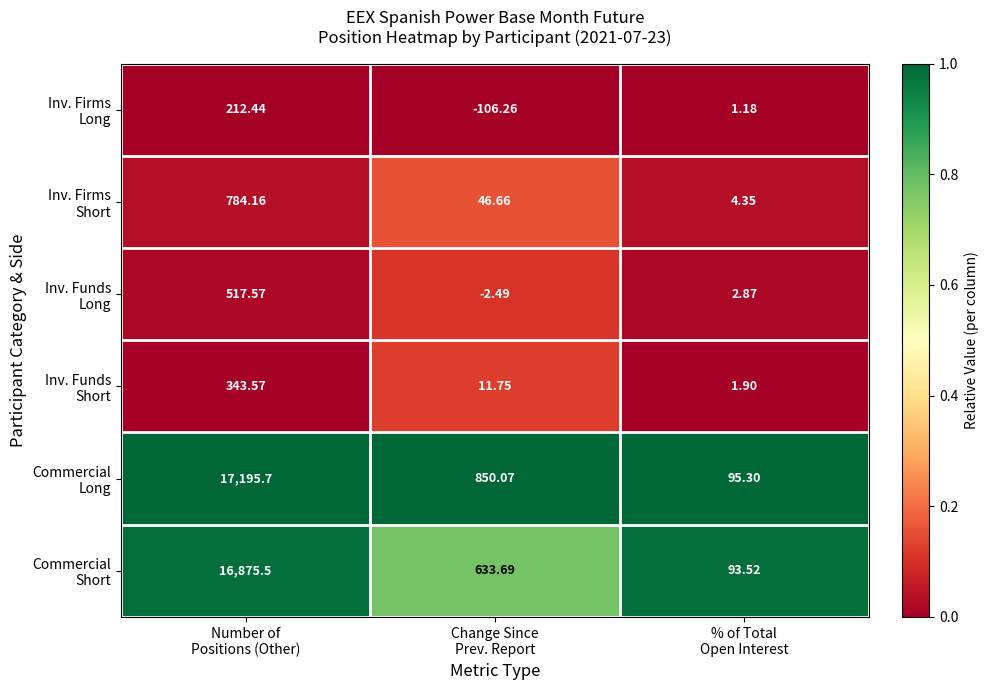

Count the number of categories in the chart.

3